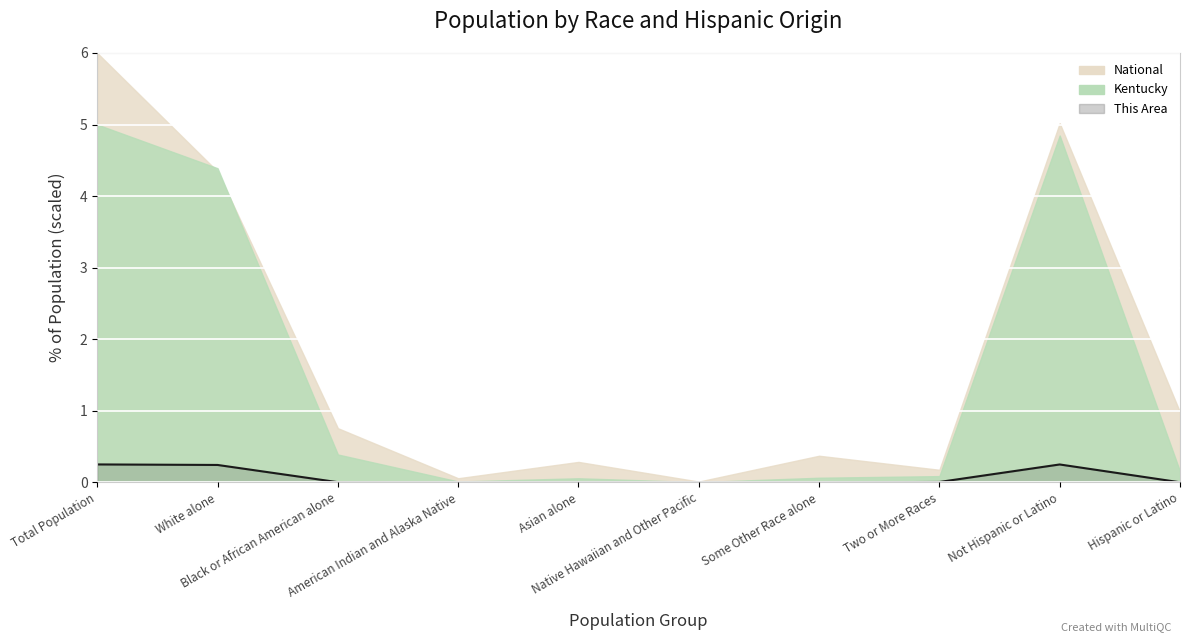

How many data points are above 0?

8